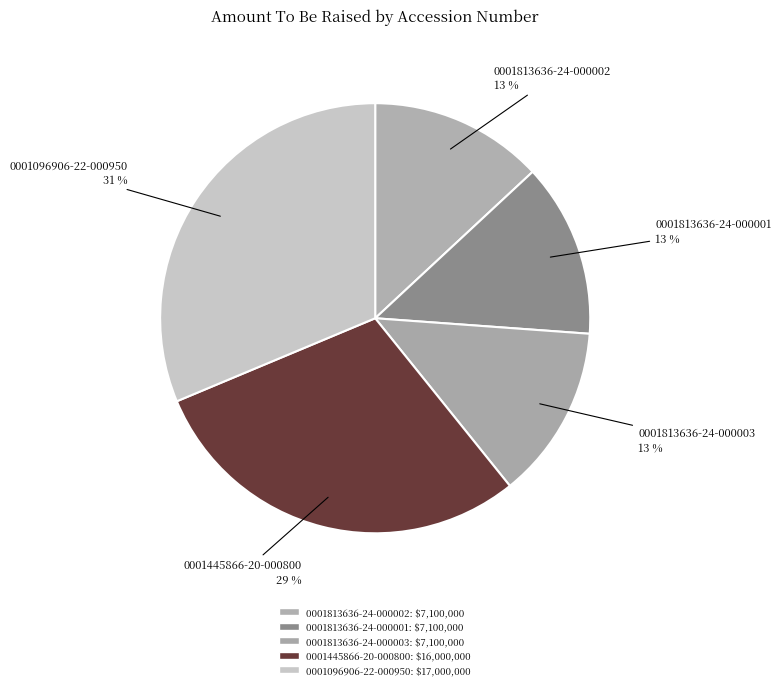

To the nearest percent, what is the average slice percentage?

20%